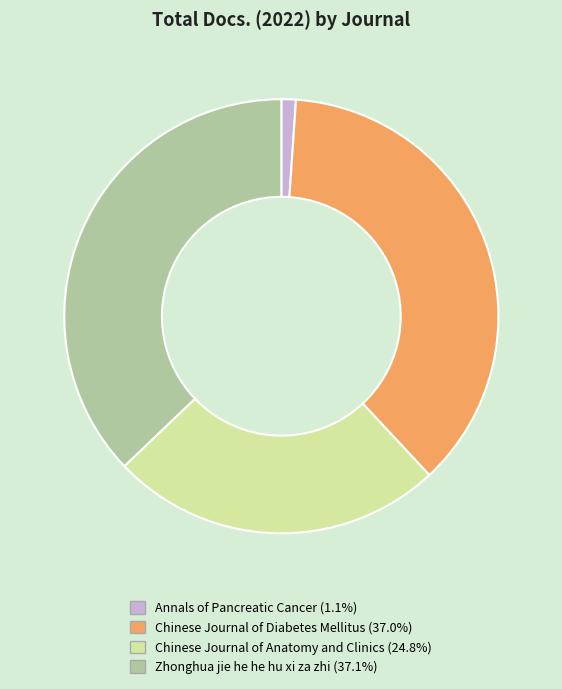

Which slice is the smallest?

Annals of Pancreatic Cancer